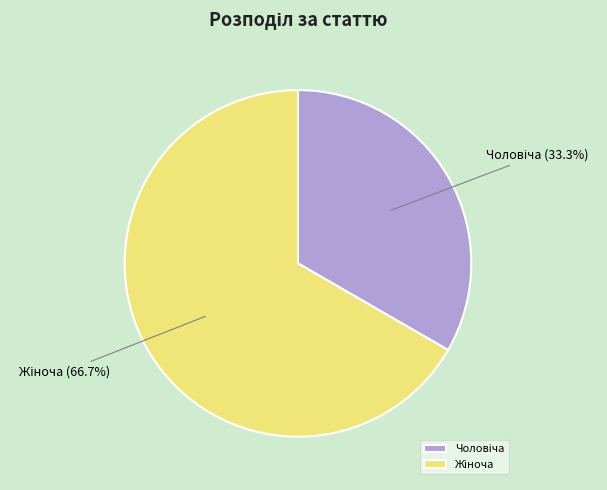

Is there a majority slice in this chart?

Yes